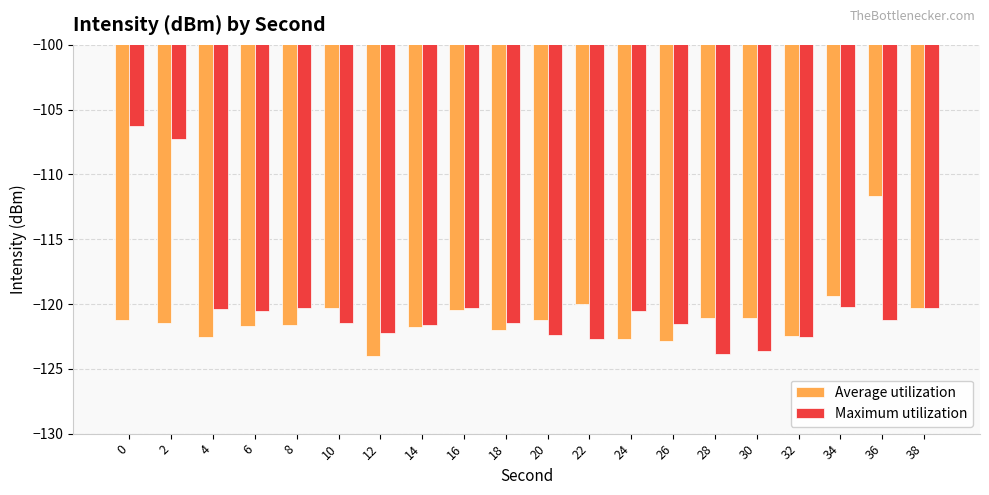

Is it true that Average utilization equals -192.0 at 36?

False